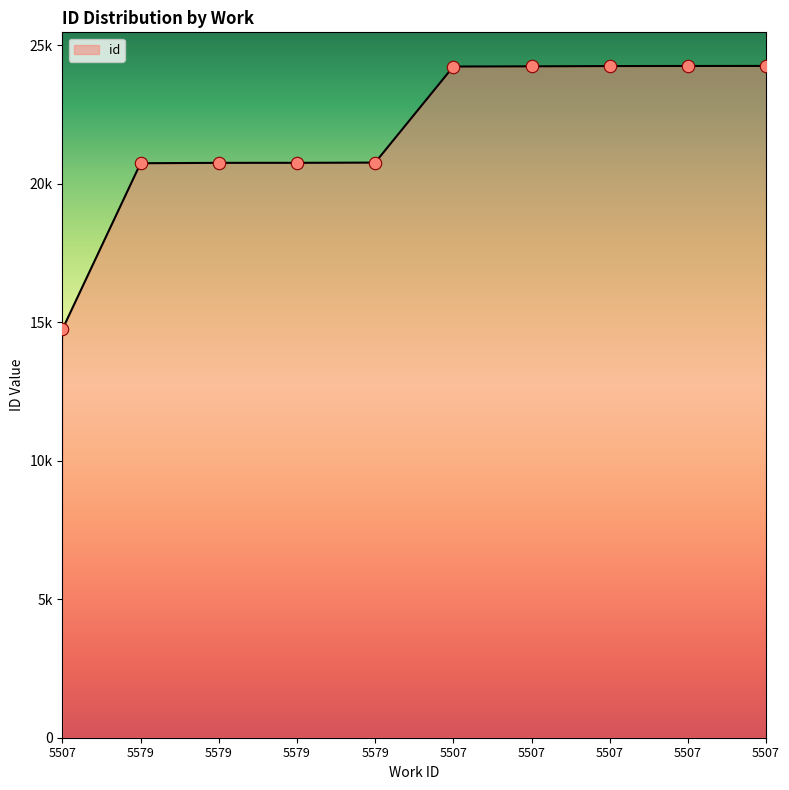

Between 5579 and 5507, which is larger?

5507